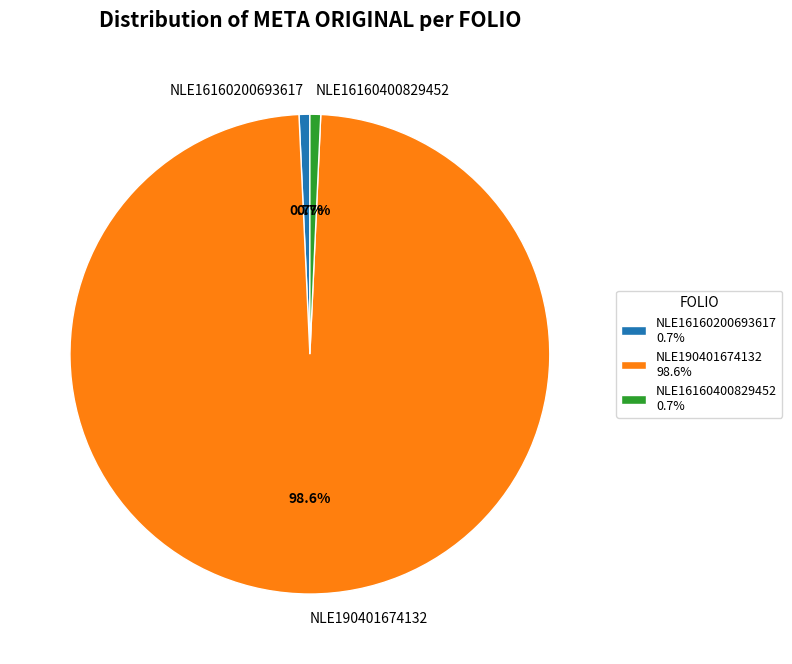

What percentage is the NLE16160200693617 slice, to the nearest percent?

1%